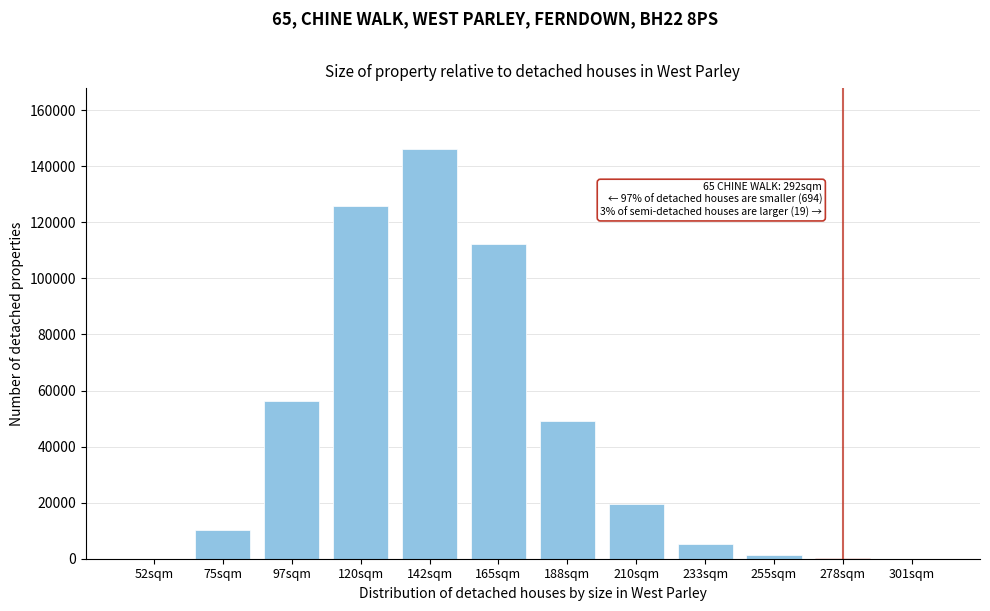

Is it true that the value at 188sqm is 88500?

False